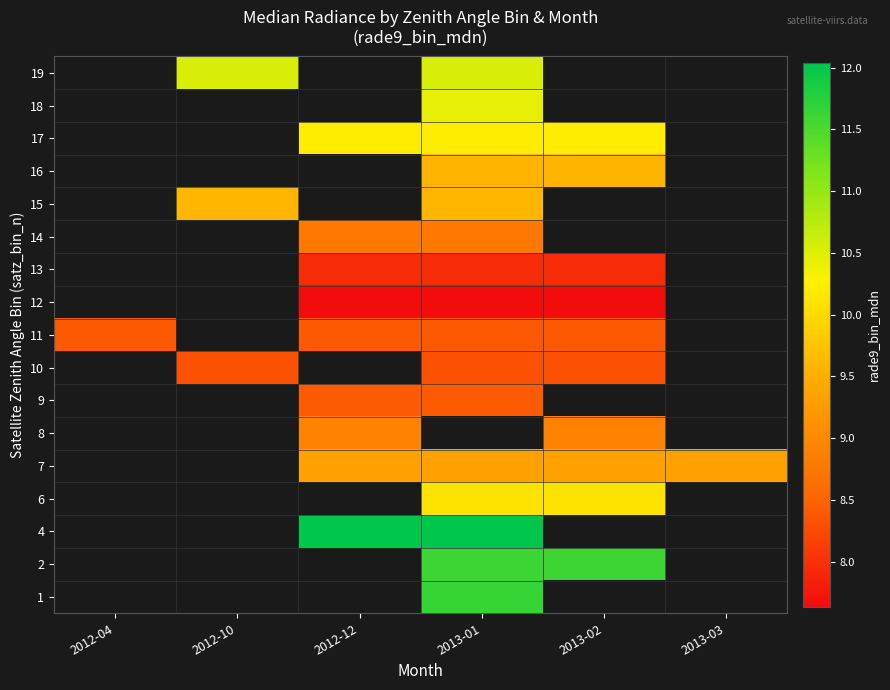

What is the minimum value shown in the chart?

7.6